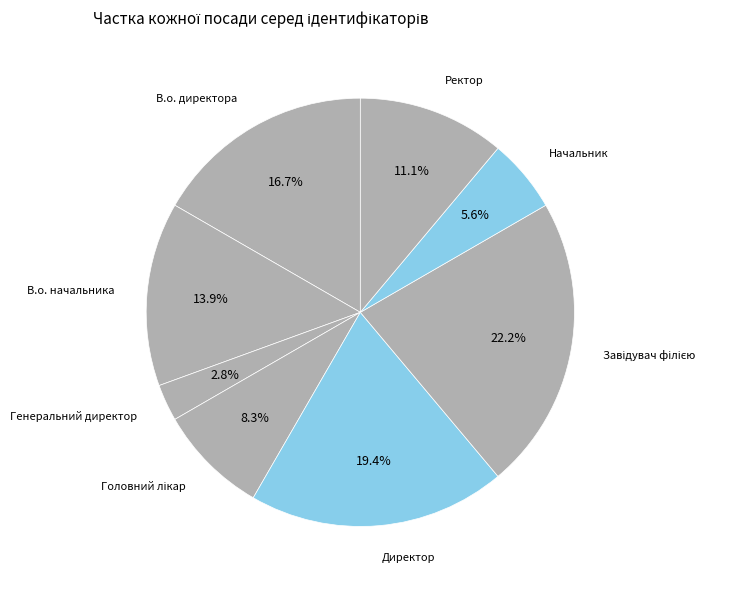

Count the number of slices in the pie.

8